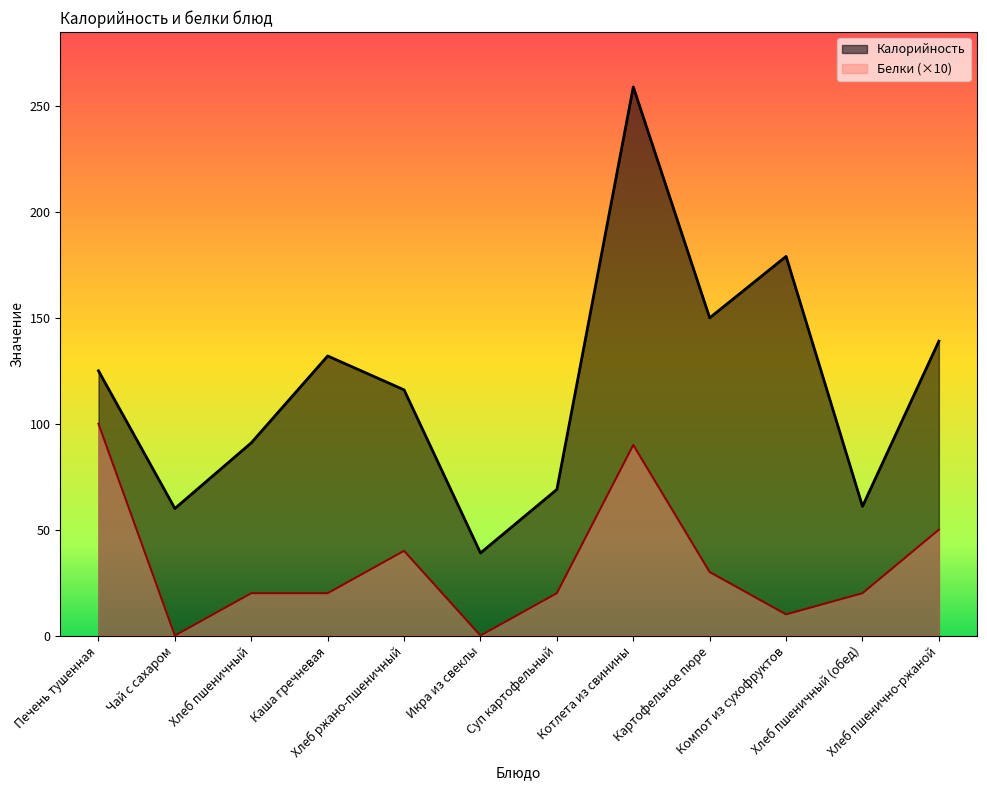

At which category is the sum across all series the highest?

Котлета из свинины